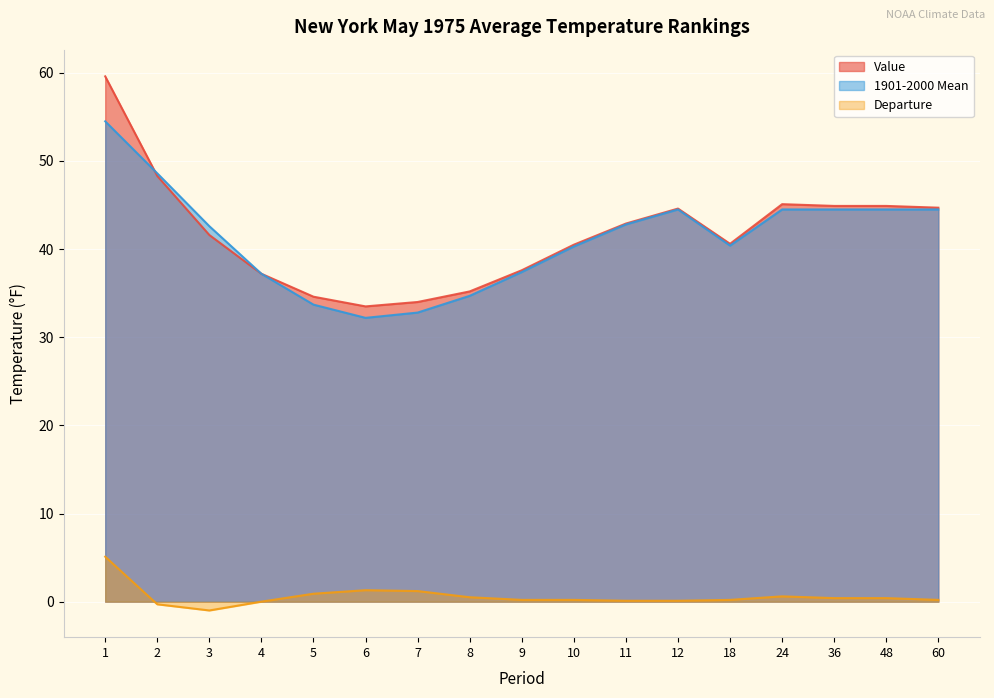

Reading right to left, extract all data points from this chart.

Value: 44.7	44.9	44.9	45.1	40.6	44.6	42.9	40.5	37.6	35.2	34.0	33.5	34.6	37.2	41.6	48.3	59.6
1901-2000 Mean: 44.5	44.5	44.5	44.5	40.4	44.5	42.8	40.3	37.4	34.7	32.8	32.2	33.7	37.2	42.6	48.6	54.5
Departure: 0.2	0.4	0.4	0.6	0.2	0.1	0.1	0.2	0.2	0.5	1.2	1.3	0.9	0.0	-1.0	-0.3	5.1